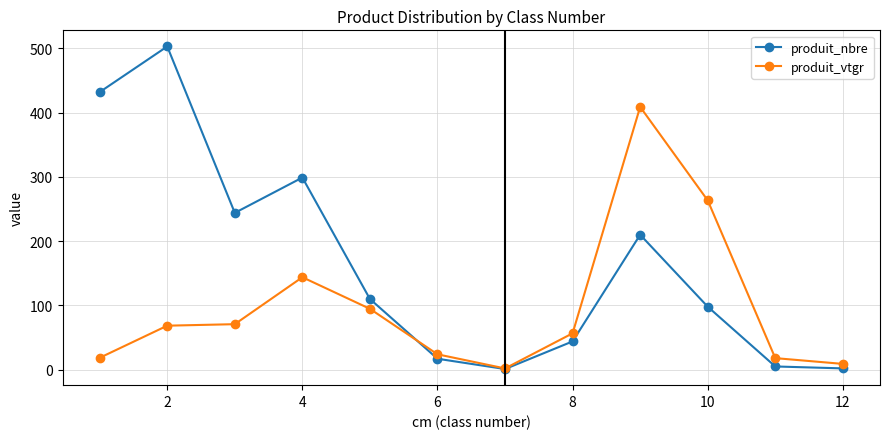

How many interior local peaks does the produit_nbre series have?

3